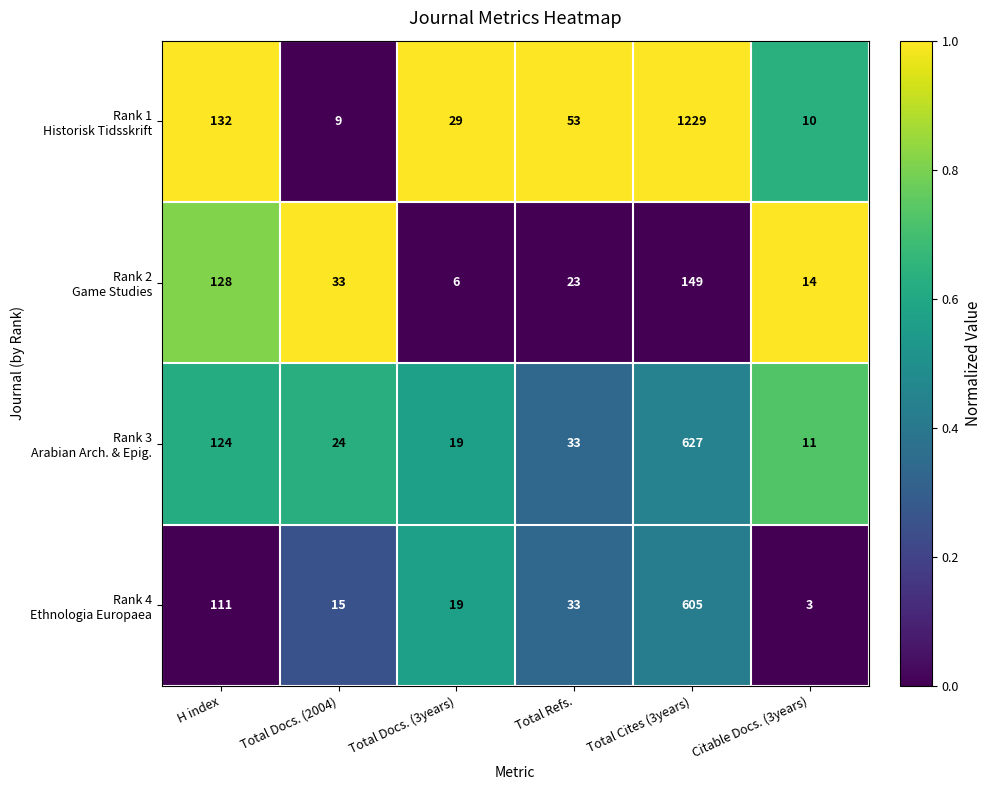

What is the spread (max minus min) of values at Total Refs.?

30